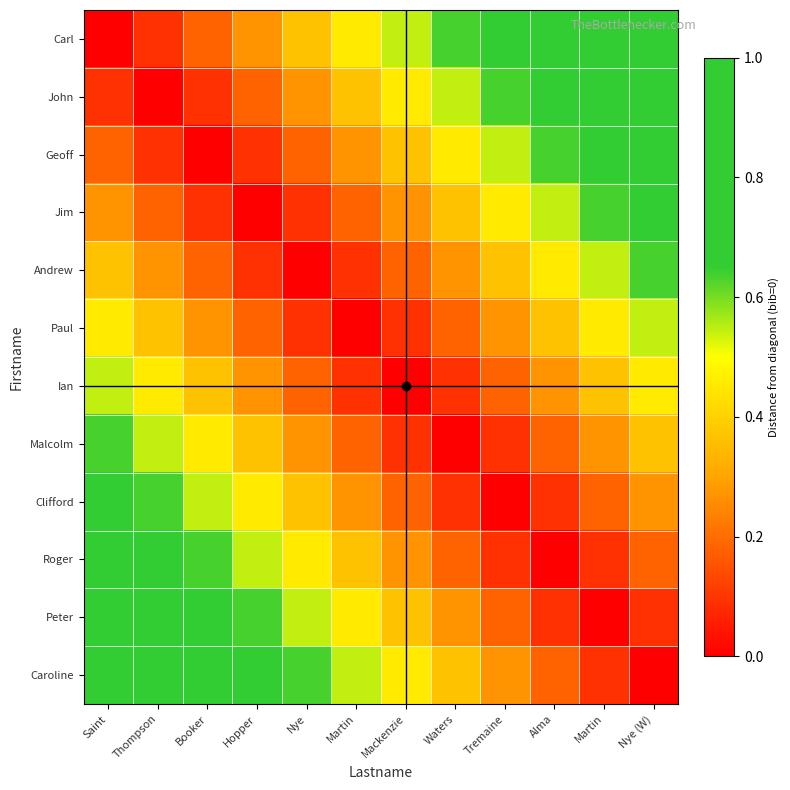

Reading left to right, extract all data points from this chart.

Carl: Saint=0.0	Thompson=0.1	Booker=0.2	Hopper=0.3	Nye=0.4	Martin=0.5	Mackenzie=0.5	Waters=0.6	Tremaine=0.7	Alma=0.8	Martin=0.9	Nye (W)=1.0
John: Saint=0.1	Thompson=0.0	Booker=0.1	Hopper=0.2	Nye=0.3	Martin=0.4	Mackenzie=0.5	Waters=0.5	Tremaine=0.6	Alma=0.7	Martin=0.8	Nye (W)=0.9
Geoff: Saint=0.2	Thompson=0.1	Booker=0.0	Hopper=0.1	Nye=0.2	Martin=0.3	Mackenzie=0.4	Waters=0.5	Tremaine=0.5	Alma=0.6	Martin=0.7	Nye (W)=0.8
Jim: Saint=0.3	Thompson=0.2	Booker=0.1	Hopper=0.0	Nye=0.1	Martin=0.2	Mackenzie=0.3	Waters=0.4	Tremaine=0.5	Alma=0.5	Martin=0.6	Nye (W)=0.7
Andrew: Saint=0.4	Thompson=0.3	Booker=0.2	Hopper=0.1	Nye=0.0	Martin=0.1	Mackenzie=0.2	Waters=0.3	Tremaine=0.4	Alma=0.5	Martin=0.5	Nye (W)=0.6
Paul: Saint=0.5	Thompson=0.4	Booker=0.3	Hopper=0.2	Nye=0.1	Martin=0.0	Mackenzie=0.1	Waters=0.2	Tremaine=0.3	Alma=0.4	Martin=0.5	Nye (W)=0.5
Ian: Saint=0.5	Thompson=0.5	Booker=0.4	Hopper=0.3	Nye=0.2	Martin=0.1	Mackenzie=0.0	Waters=0.1	Tremaine=0.2	Alma=0.3	Martin=0.4	Nye (W)=0.5
Malcolm: Saint=0.6	Thompson=0.5	Booker=0.5	Hopper=0.4	Nye=0.3	Martin=0.2	Mackenzie=0.1	Waters=0.0	Tremaine=0.1	Alma=0.2	Martin=0.3	Nye (W)=0.4
Clifford: Saint=0.7	Thompson=0.6	Booker=0.5	Hopper=0.5	Nye=0.4	Martin=0.3	Mackenzie=0.2	Waters=0.1	Tremaine=0.0	Alma=0.1	Martin=0.2	Nye (W)=0.3
Roger: Saint=0.8	Thompson=0.7	Booker=0.6	Hopper=0.5	Nye=0.5	Martin=0.4	Mackenzie=0.3	Waters=0.2	Tremaine=0.1	Alma=0.0	Martin=0.1	Nye (W)=0.2
Peter: Saint=0.9	Thompson=0.8	Booker=0.7	Hopper=0.6	Nye=0.5	Martin=0.5	Mackenzie=0.4	Waters=0.3	Tremaine=0.2	Alma=0.1	Martin=0.0	Nye (W)=0.1
Caroline: Saint=1.0	Thompson=0.9	Booker=0.8	Hopper=0.7	Nye=0.6	Martin=0.5	Mackenzie=0.5	Waters=0.4	Tremaine=0.3	Alma=0.2	Martin=0.1	Nye (W)=0.0